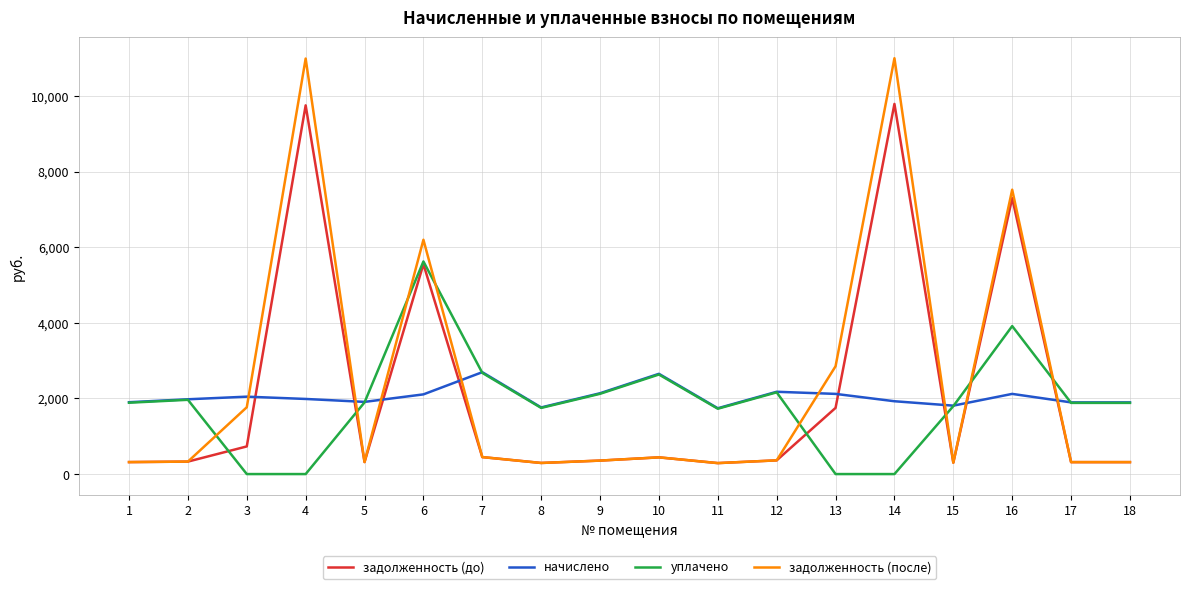

True or false: начислено and задолженность (после) intersect in this chart.

True